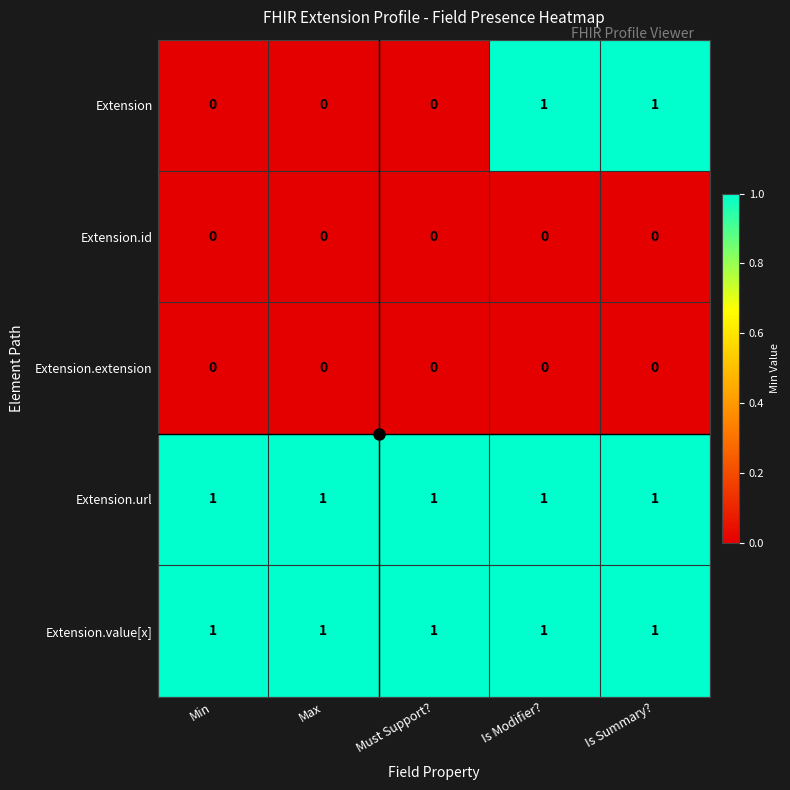

What is the total value across all series at Is Modifier??

3